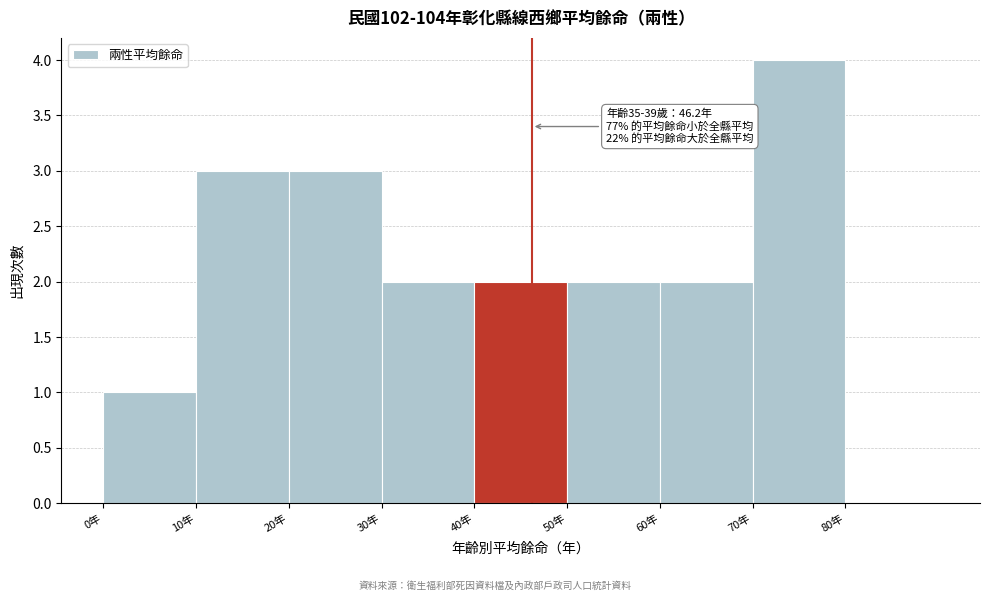

Over which range of the x-axis is the bar tallest?

70 to 80